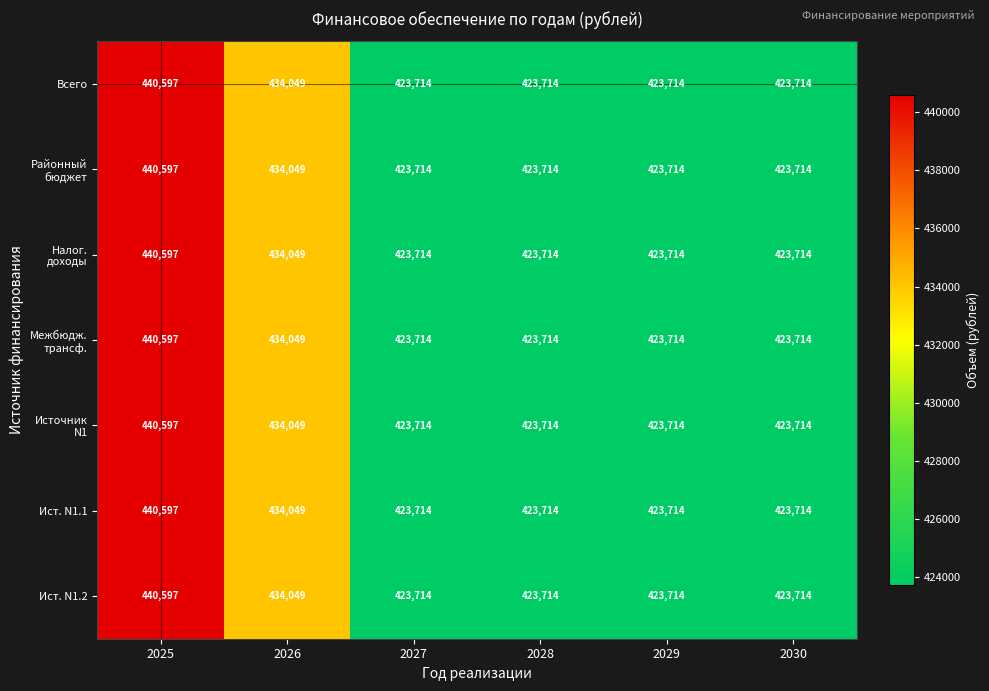

Is it true that Ист. N1.2 equals 110714 at 2030?

False